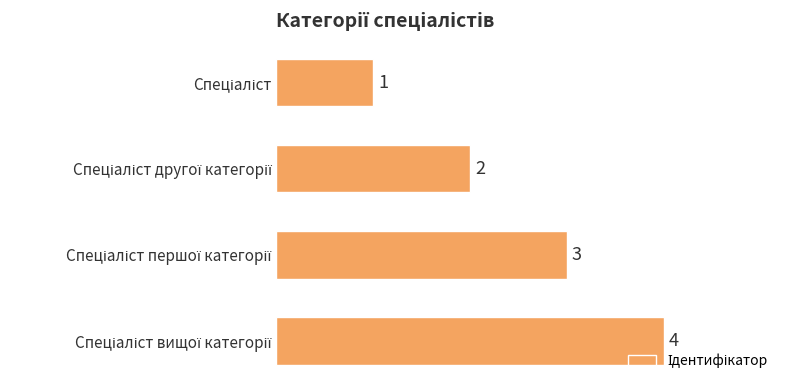

What is the value of the 1st bar from the top?

1